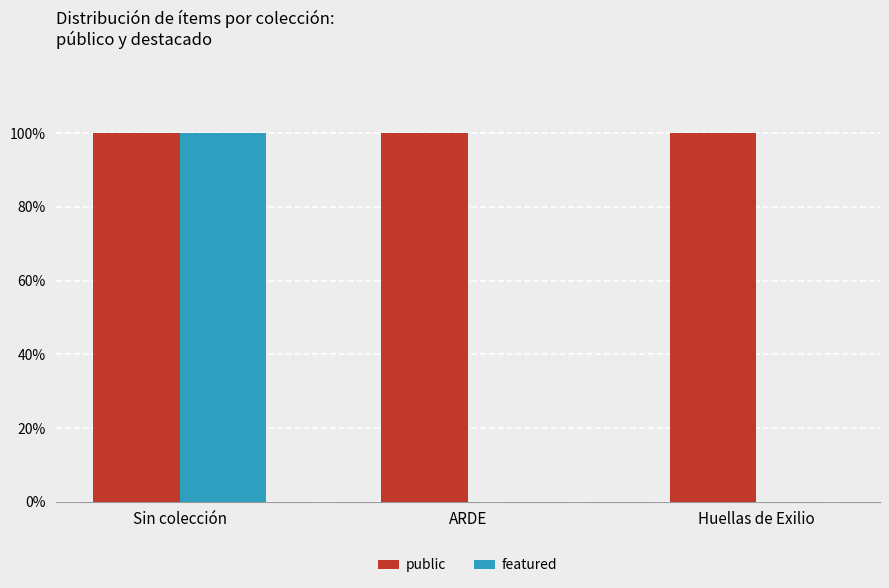

Count the number of categories in the chart.

3